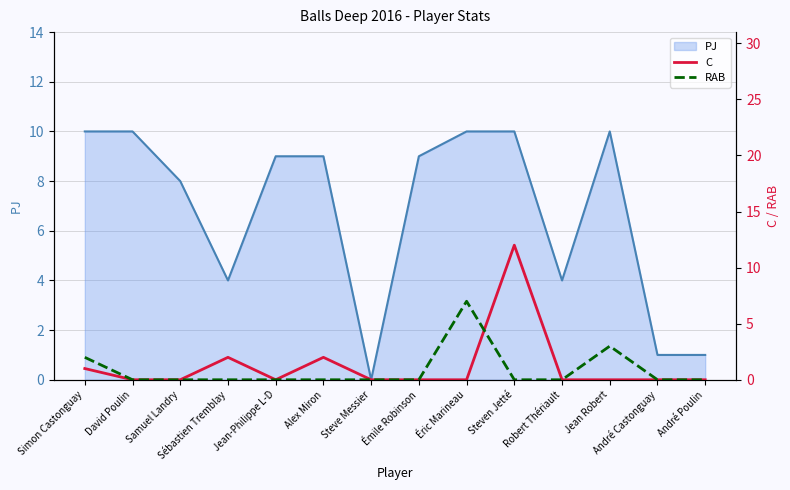

Rank the categories by C value from highest to lowest.

Steven Jetté, Sébastien Tremblay, Alex Miron, Simon Castonguay, David Poulin, Samuel Landry, Jean-Philippe L-D, Steve Messier, Émile Robinson, Éric Marineau, Robert Thériault, Jean Robert, André Castonguay, André Poulin